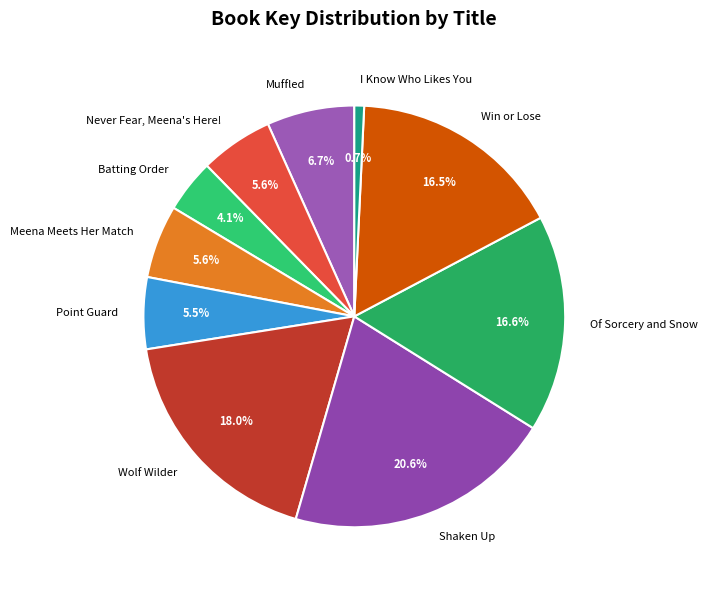

How much of the chart is everything except Win or Lose?

83.5%